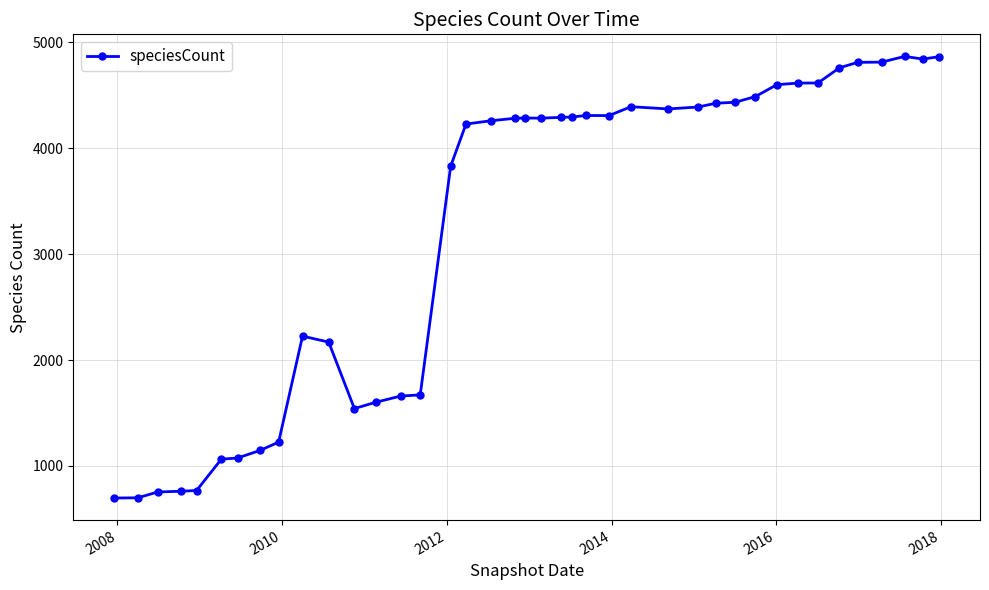

What is the average value?

3269